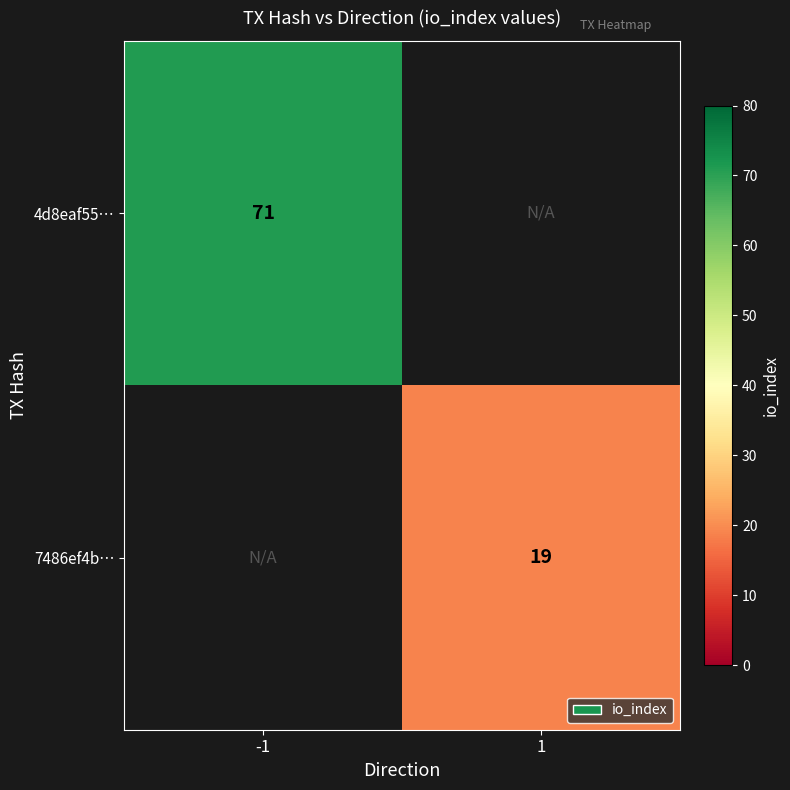

True or false: 7486ef4b… has a value of 19 at 1.

True